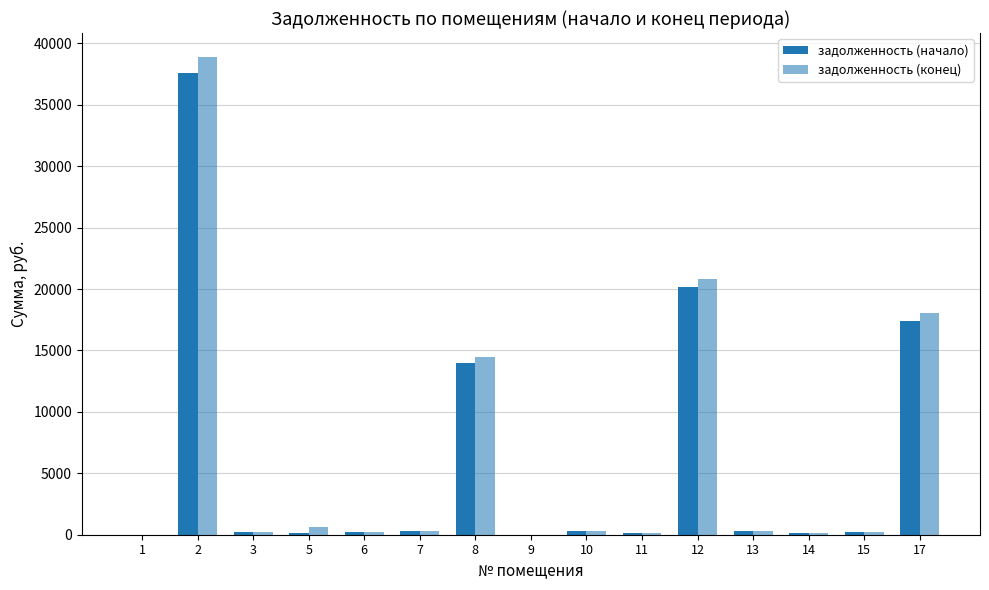

What is the value of the задолженность (начало) bar at the 7th from the left?

13974.5